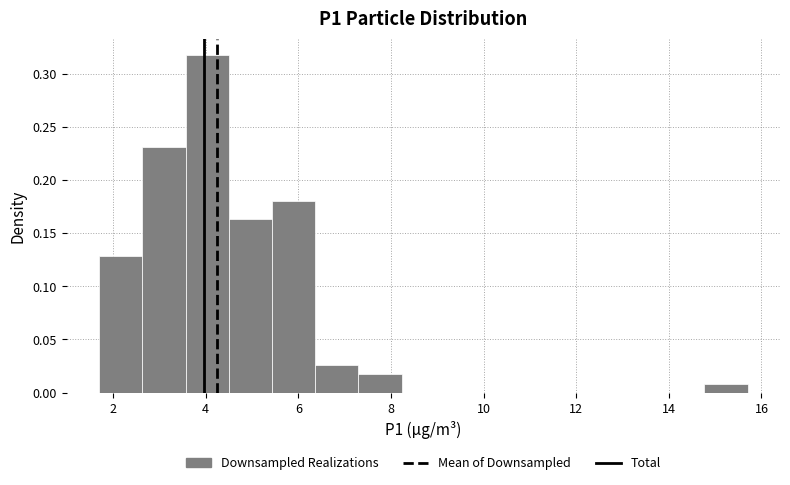

Reading left to right, transcribe this chart: for each bar, give the range it covers on the x-axis and its height. Neither the bar edges nor the heights are printed on the chart, so give them approximately, as read against the axes.

1.8 to 2.6: 0.130
2.6 to 3.6: 0.230
3.6 to 4.6: 0.315
4.6 to 5.4: 0.165
5.4 to 6.4: 0.180
6.4 to 7.4: 0.025
7.4 to 8.2: 0.015
8.2 to 9.2: 0
9.2 to 10.2: 0
10.2 to 11.0: 0
11.0 to 12.0: 0
12.0 to 13.0: 0
13.0 to 13.8: 0
13.8 to 14.8: 0
14.8 to 15.8: 0.010